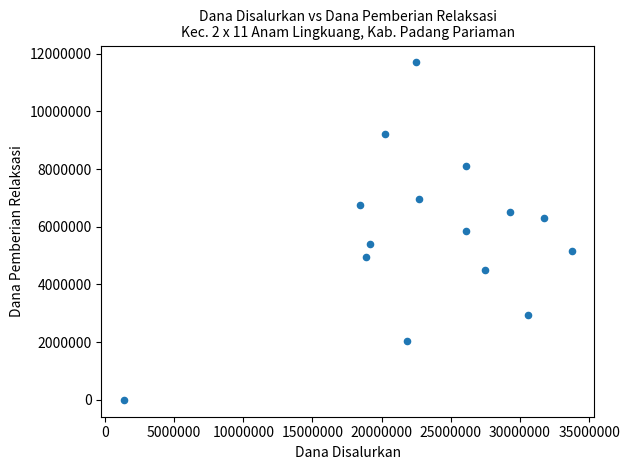

What is the range of Y values (max minus min)?

11700000